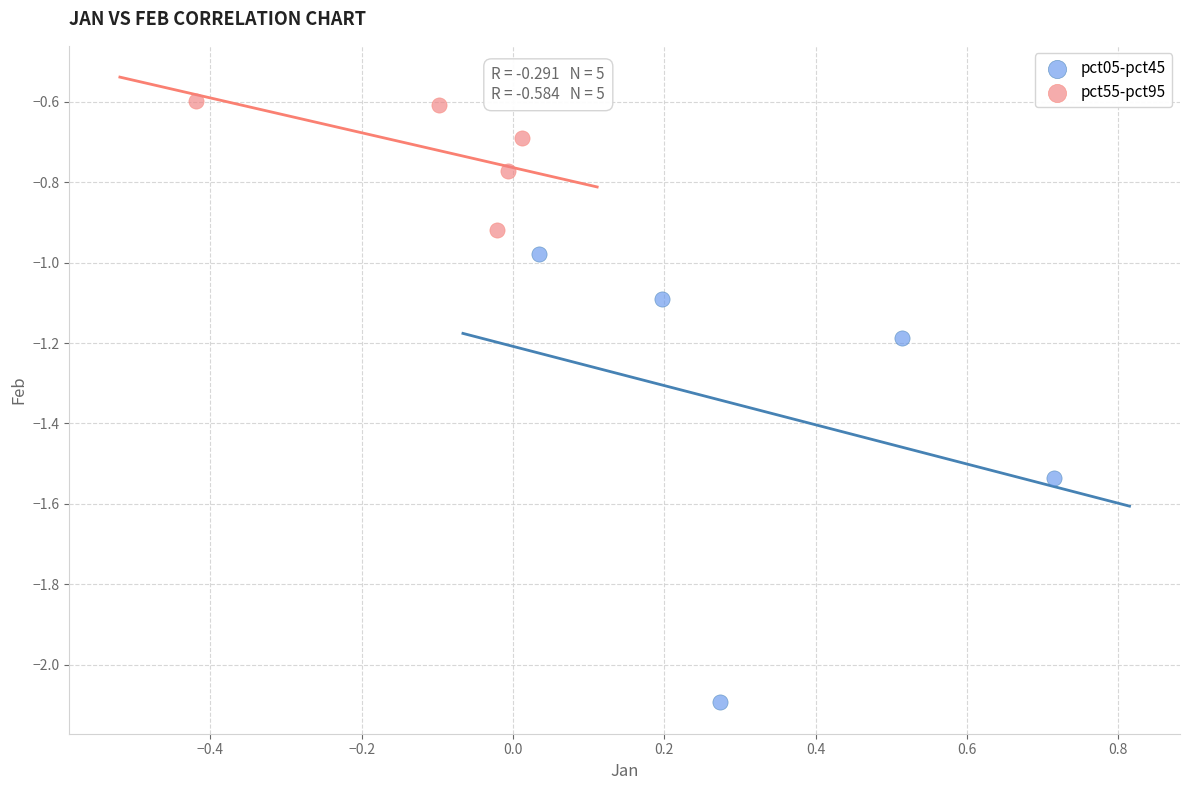

Which series reaches the maximum Y coordinate?

pct55-pct95